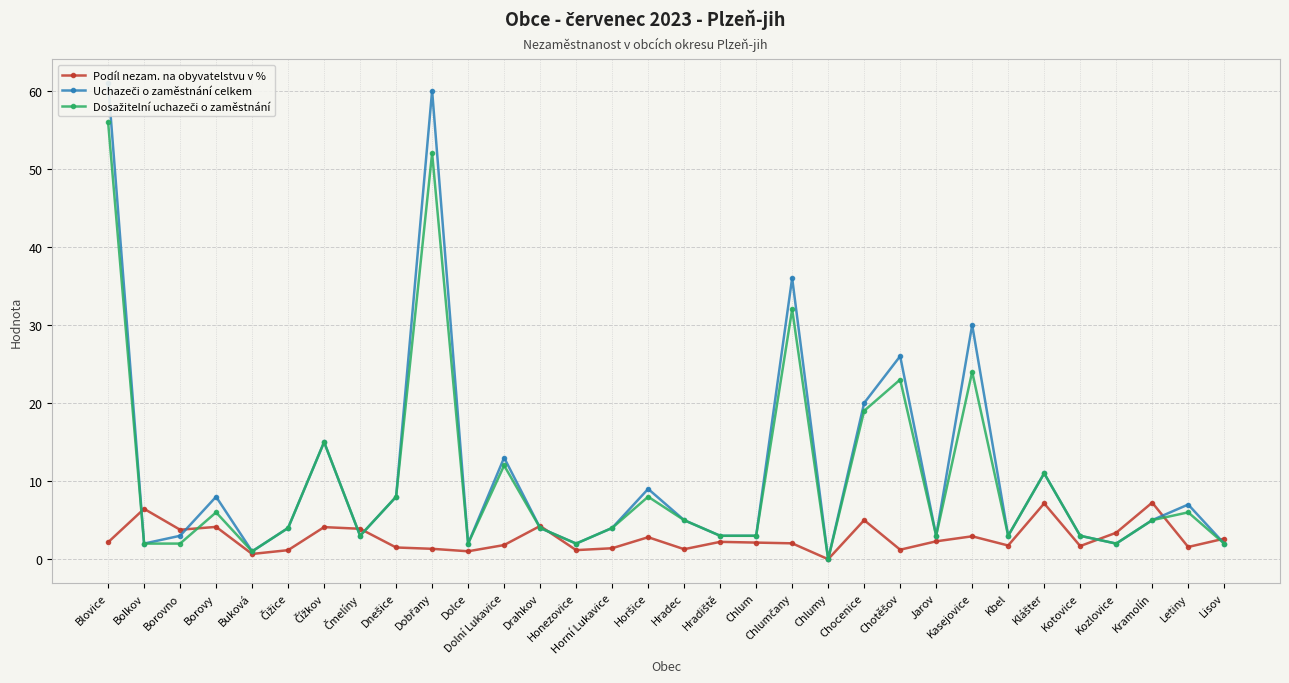

Does the chart display data point markers on the line(s)?

Yes